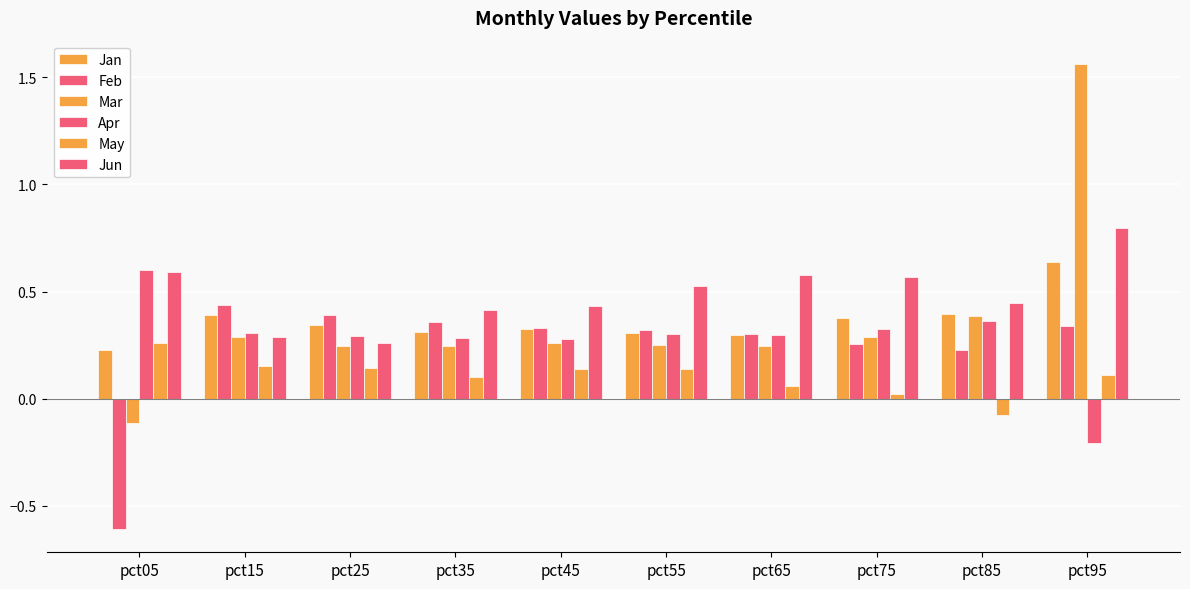

What is the value of the Jun bar at the 2nd from the left?

0.3